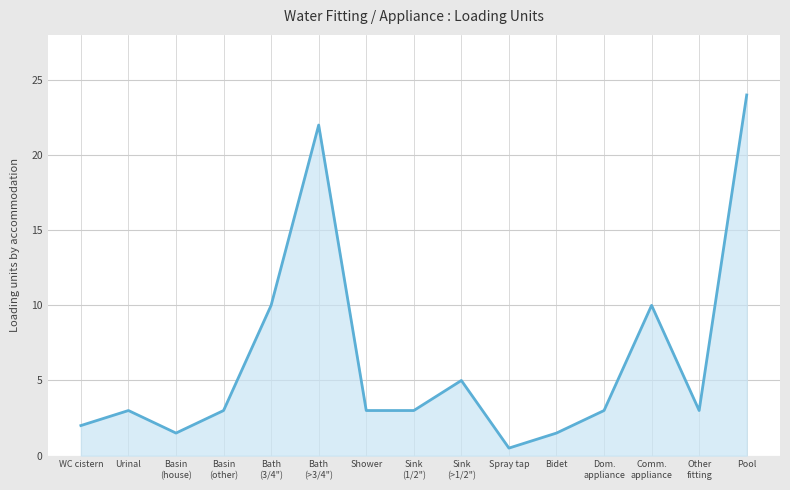

Which has a higher value, Sink
(>1/2") or Basin
(other)?

Sink
(>1/2")